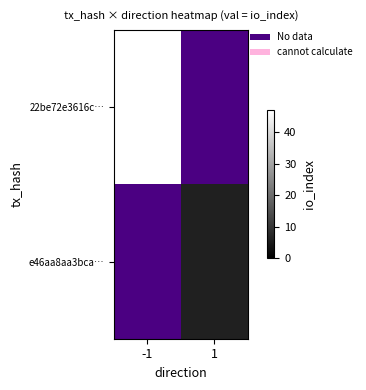

The 22be72e3616c… series shows 47.0 at -1. True or false?

True